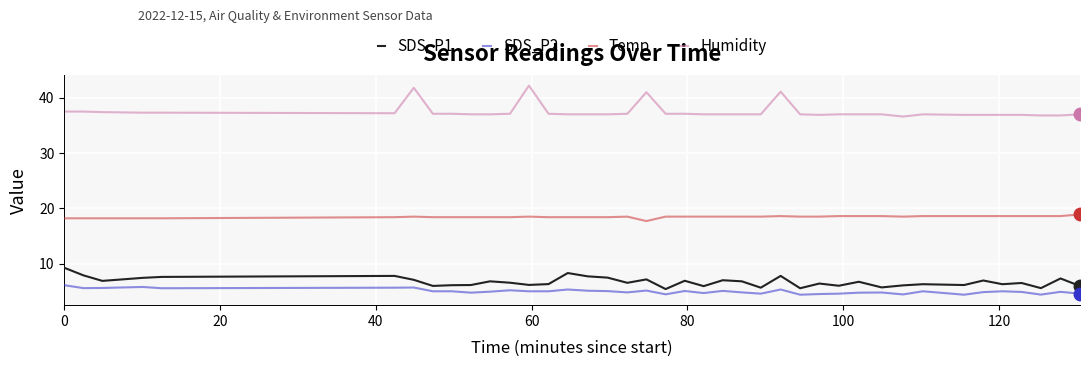

Which series has the widest spread of values?

Humidity